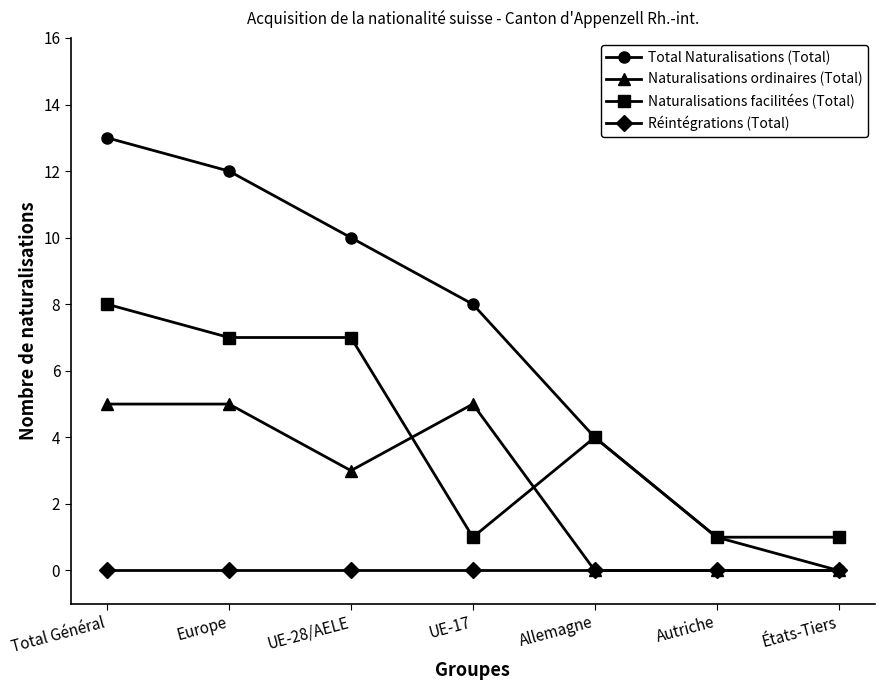

What is the maximum value shown in the chart?

13